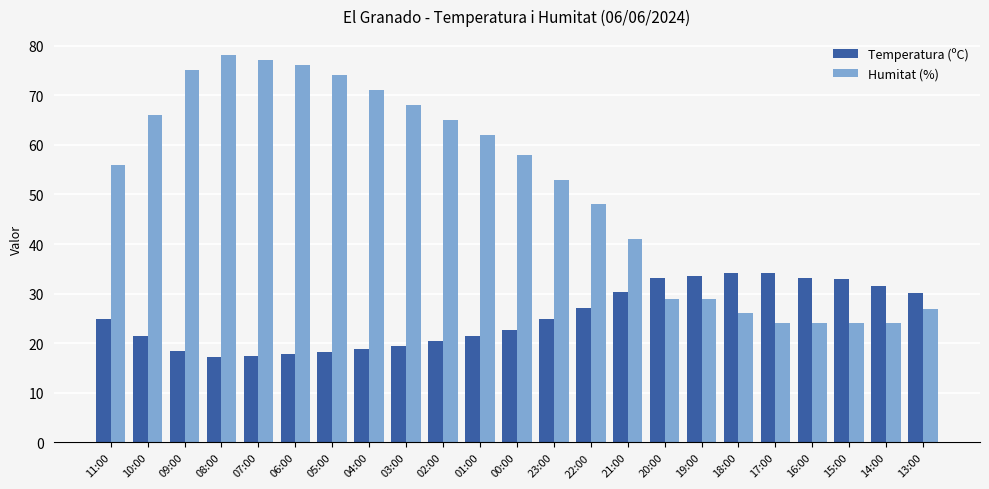

What is the value of the Humitat (%) bar at the 6th from the left?

76.0